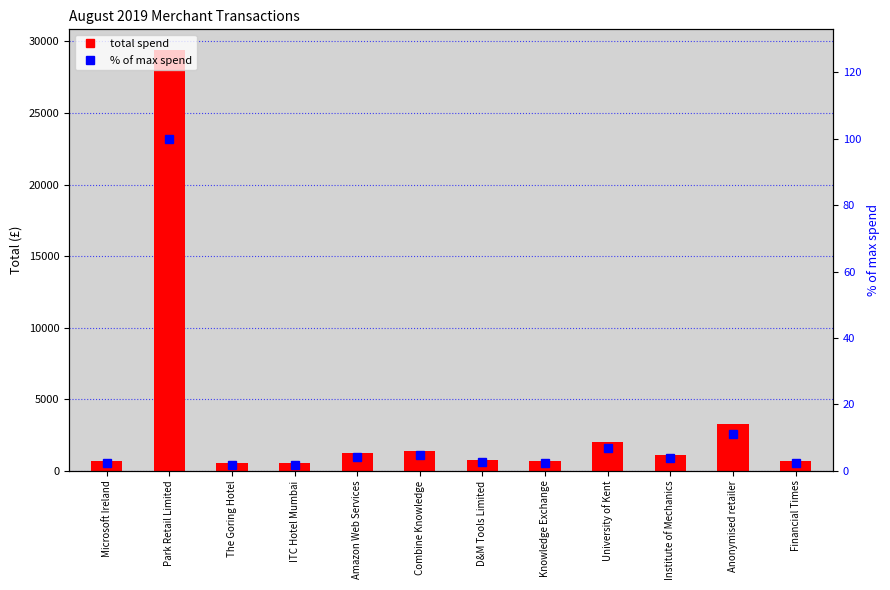

Where is Total spend nearest to the value 14941?

Anonymised retailer